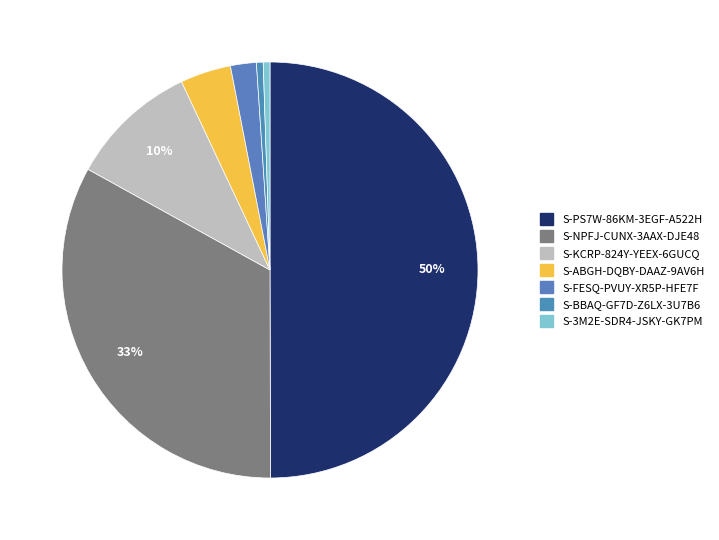

Does any single category account for the majority?

No